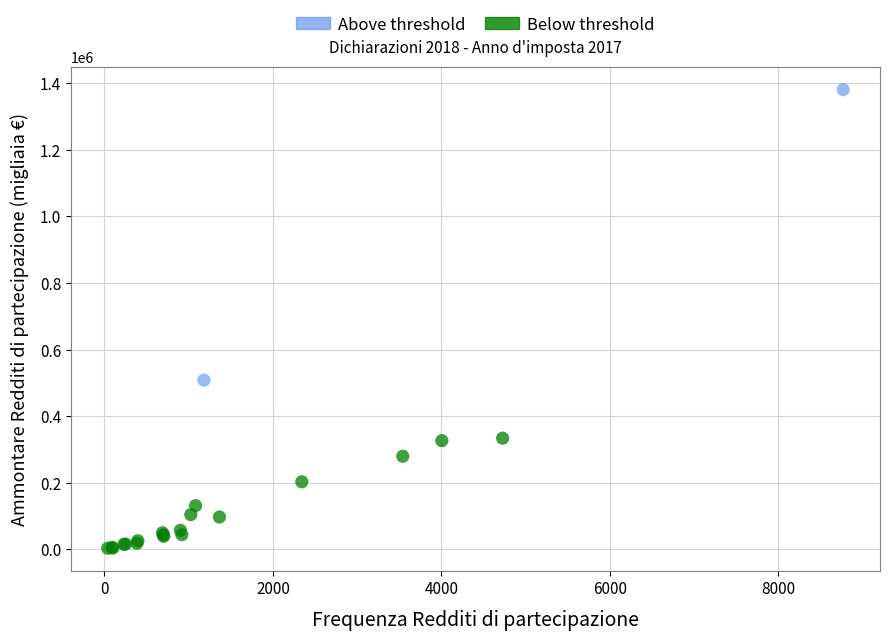

What are all the series names shown in the legend?

Above threshold, Below threshold